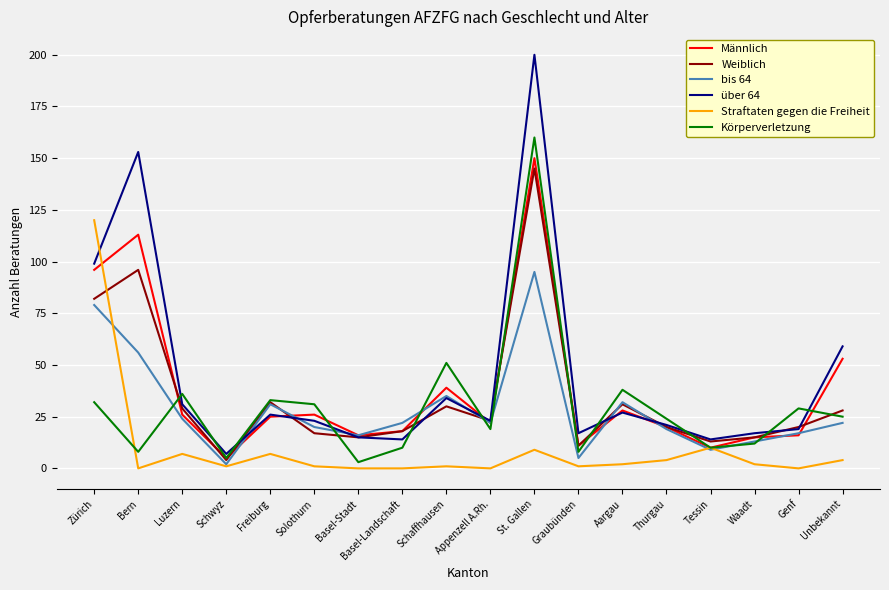

Where is über 64 nearest to the value 103?

Zürich